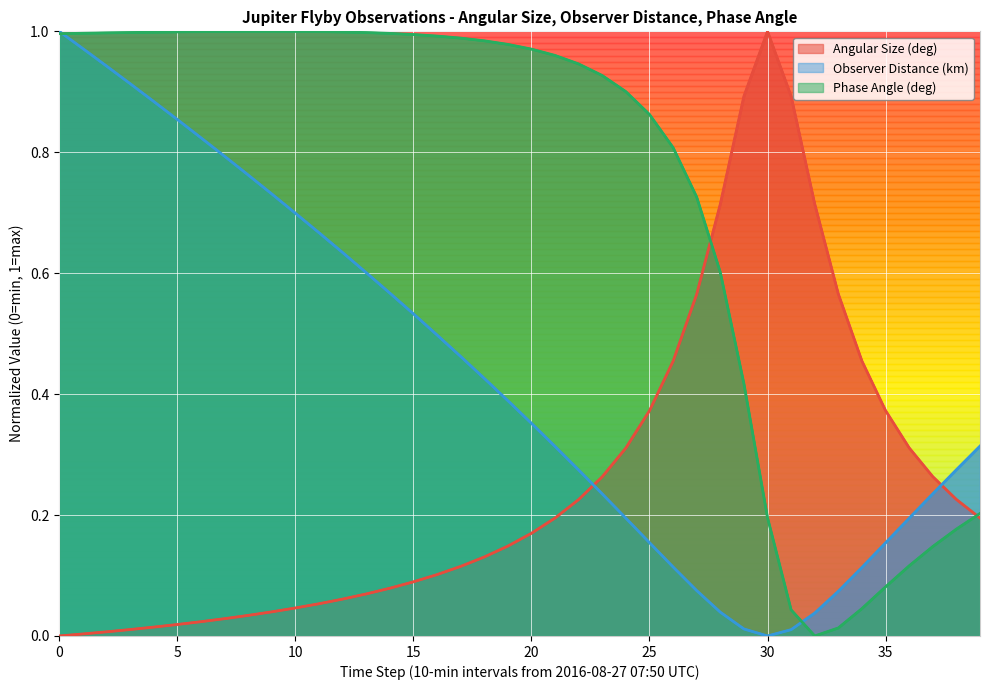

How many values in the Phase Angle (deg) series exceed 0?

39